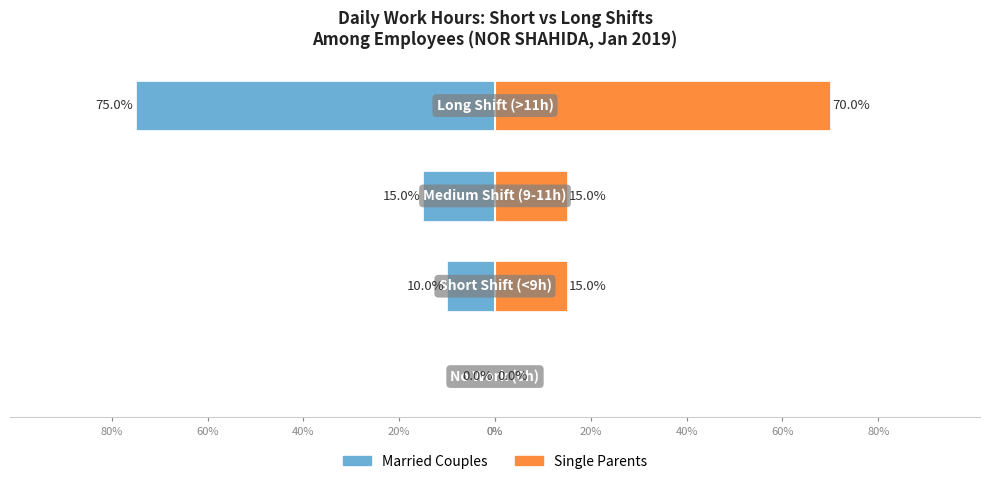

At 60%, list the series in order from smallest to largest.

Married Couples, Single Parents